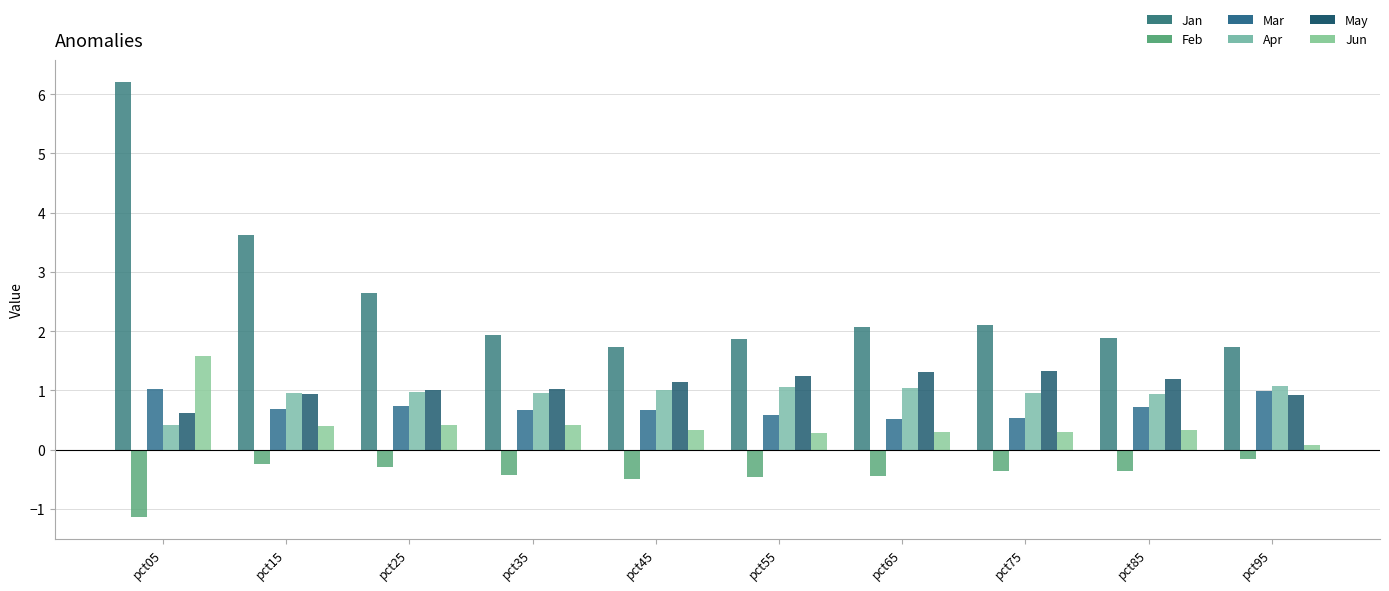

What is the maximum value shown in the chart?

6.2